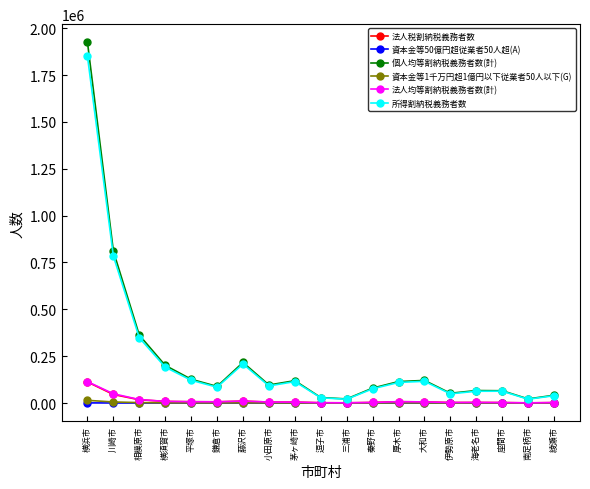

What are all the series names shown in the legend?

法人税割納税義務者数, 資本金等50億円超従業者50人超(A), 個人均等割納税義務者数(計), 資本金等1千万円超1億円以下従業者50人以下(G), 法人均等割納税義務者数(計), 所得割納税義務者数